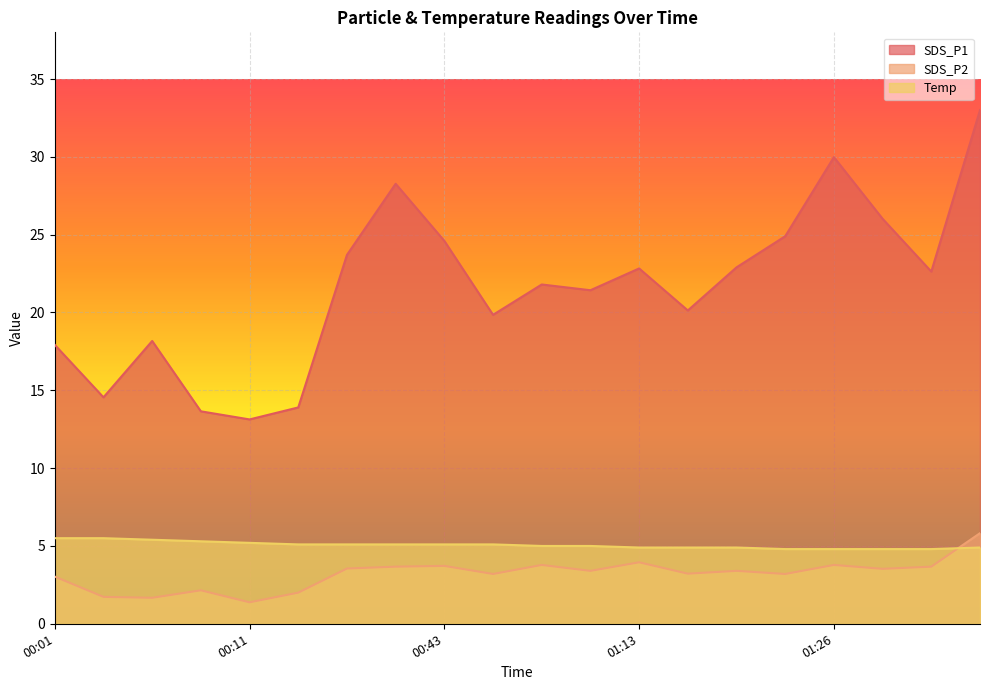

The SDS_P1 series shows 8.3 at 00:06. True or false?

False